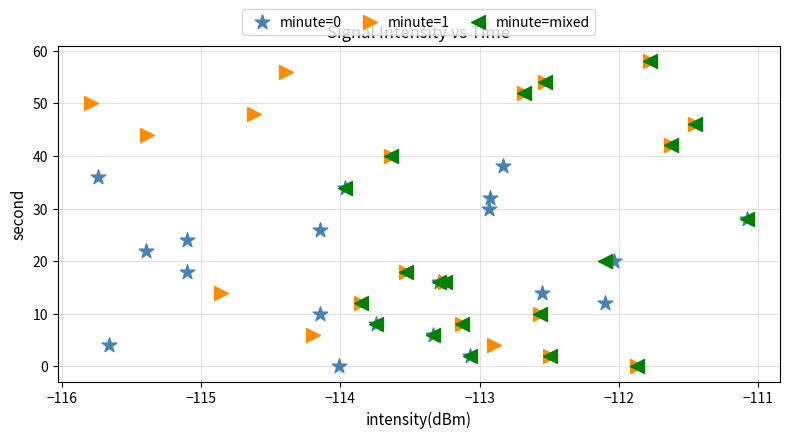

What are all the series names shown in the legend?

minute=0, minute=1, minute=mixed